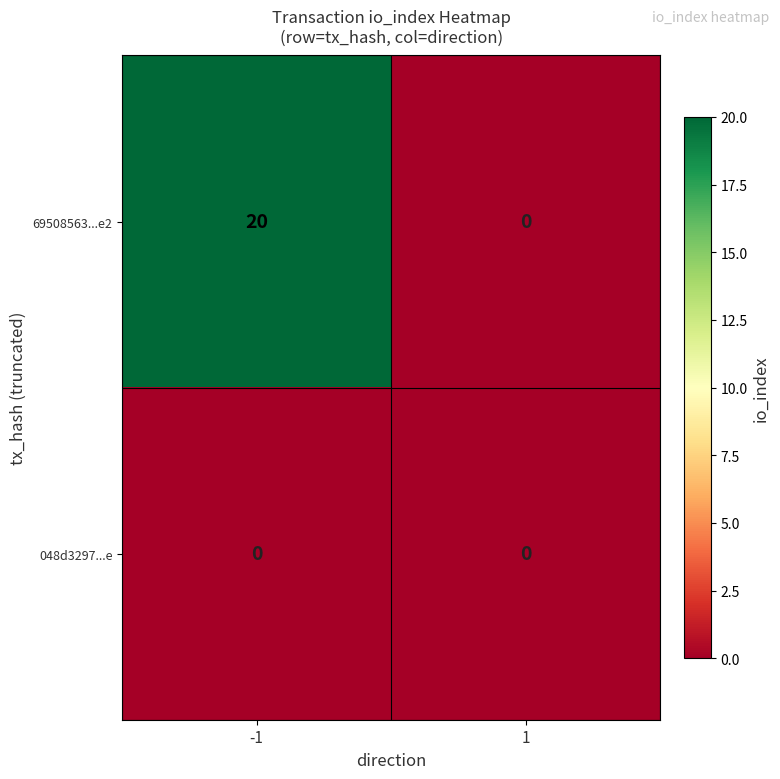

Is the value of 69508563...e2 at -1 greater than the value of 048d3297...e at -1?

Yes